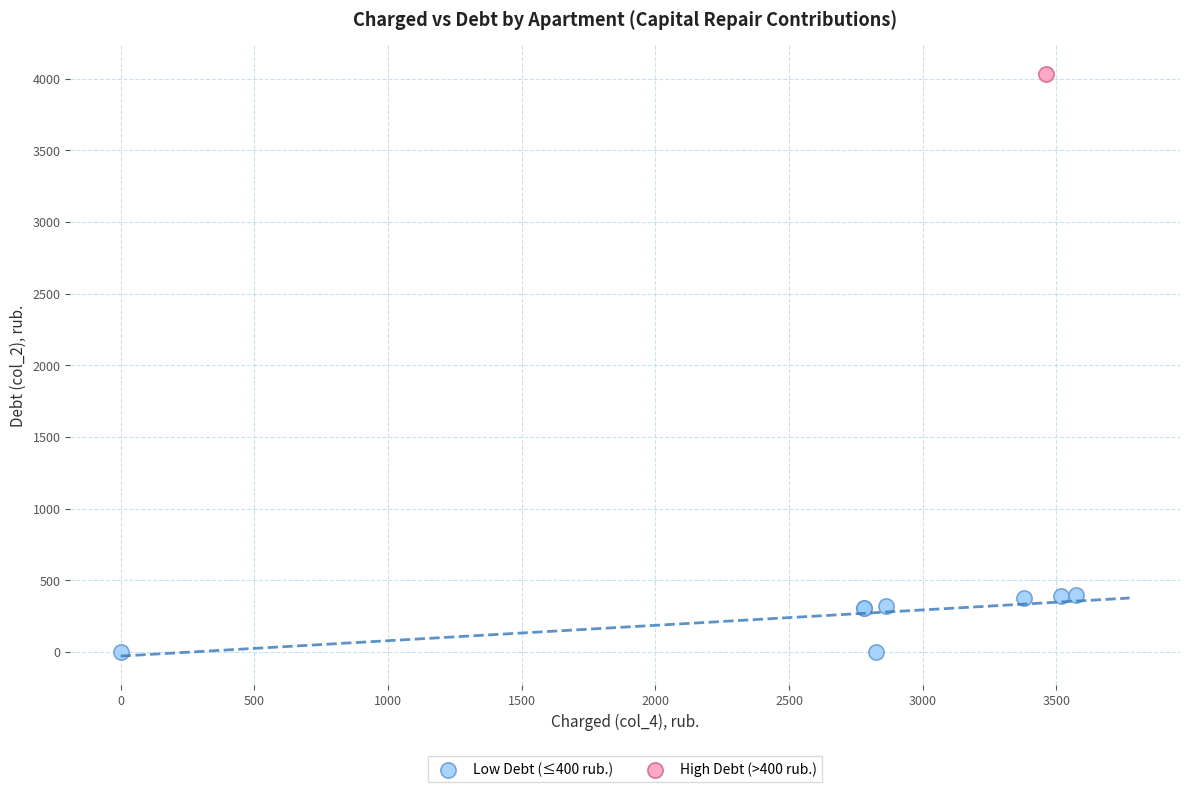

What are all the series names shown in the legend?

Low Debt (≤400 rub.), High Debt (>400 rub.)